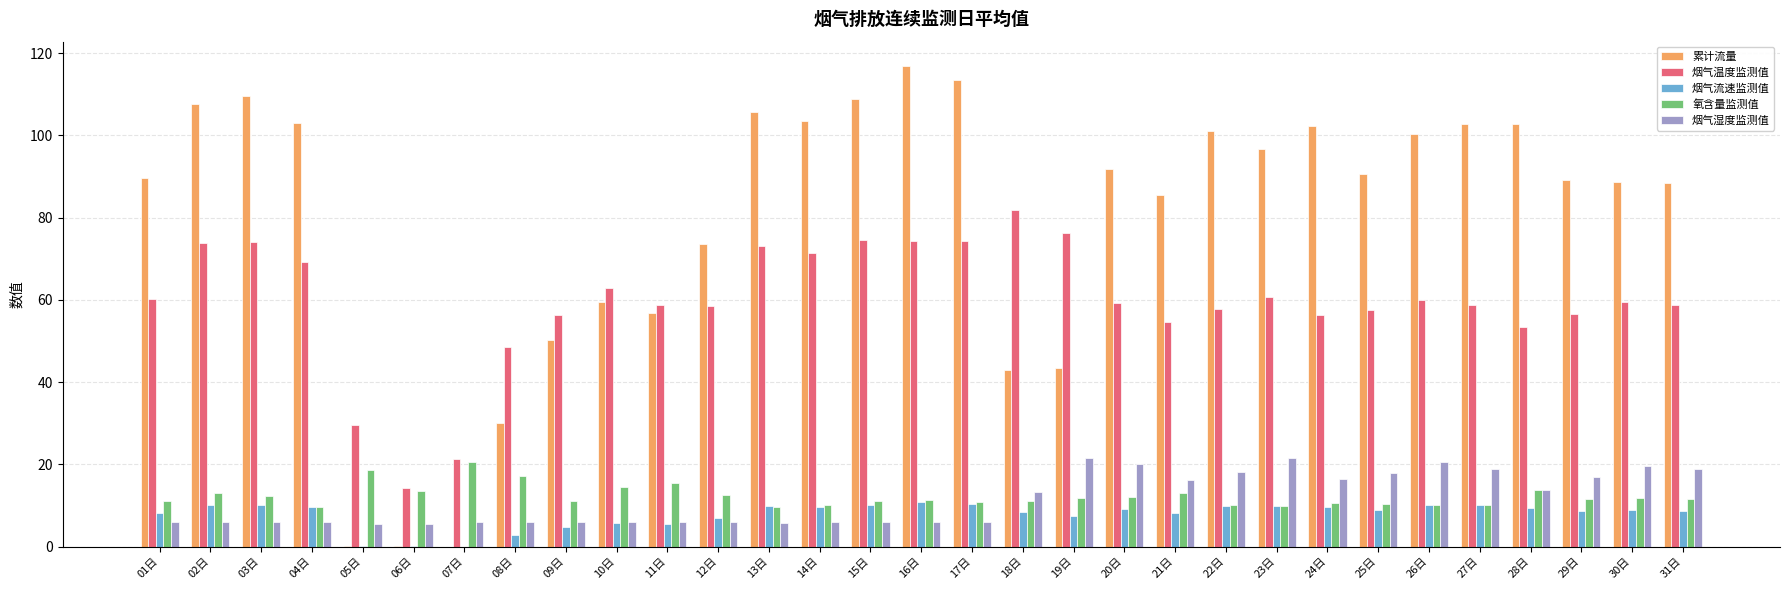

The 氧含量监测值 series shows 10.1 at 22日. True or false?

True